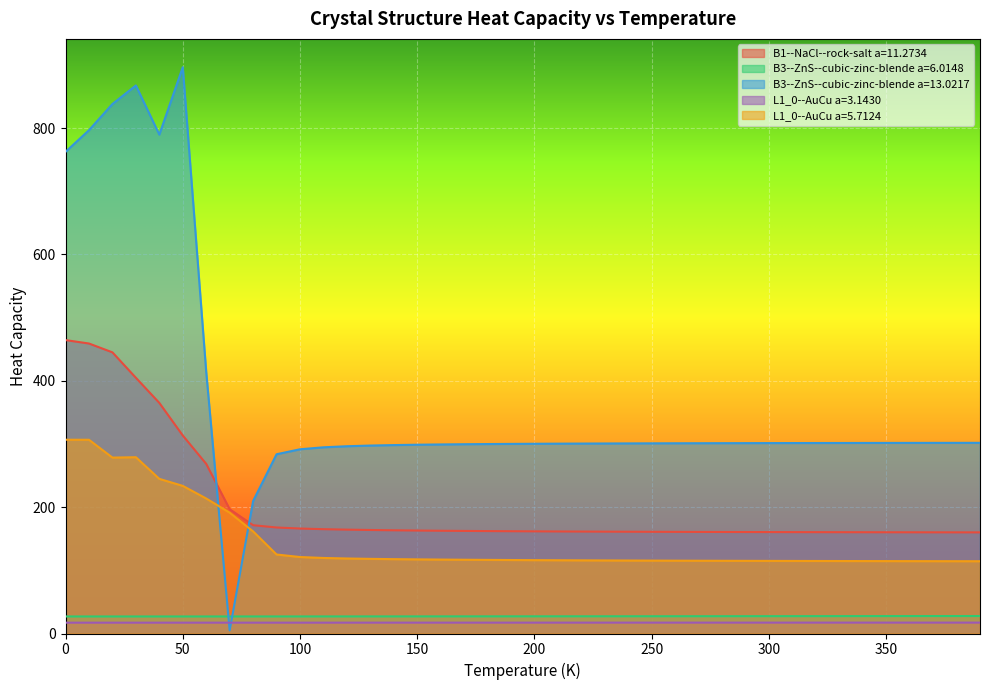

The value of B3--ZnS--cubic-zinc-blende a=6.0148 at 330.0 is 38.5. True or false?

False